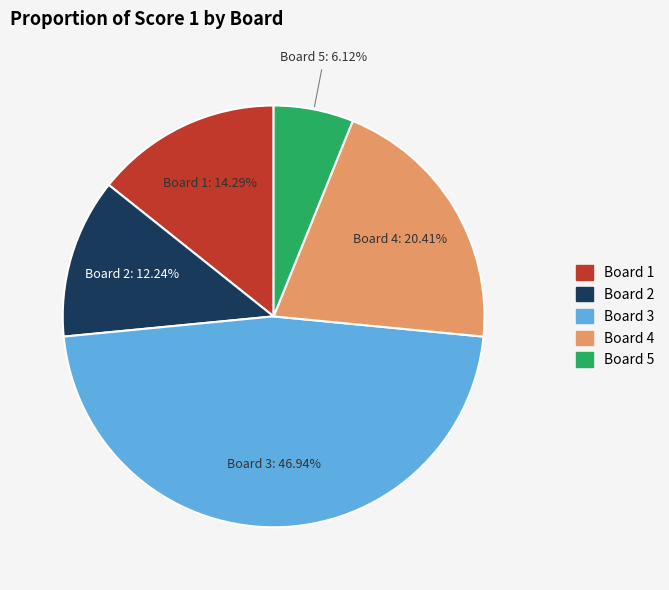

Do Board 3 and Board 5 together represent more than half of the pie?

Yes